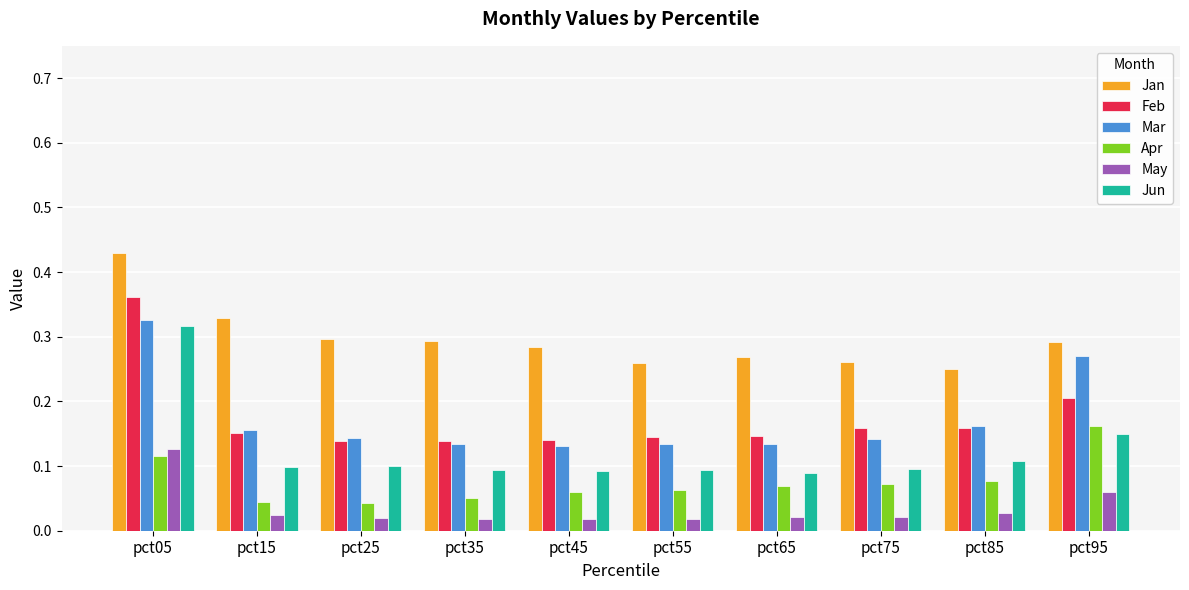

True or false: Jan has a value of 0.3 at pct65.

True